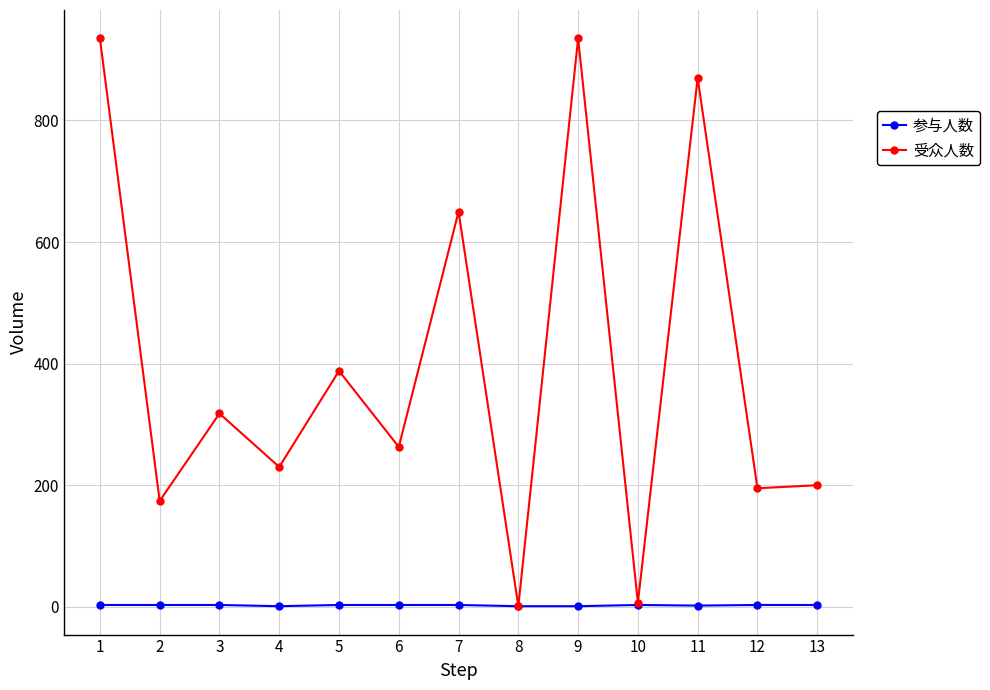

At 9, list the series in order from smallest to largest.

参与人数, 受众人数